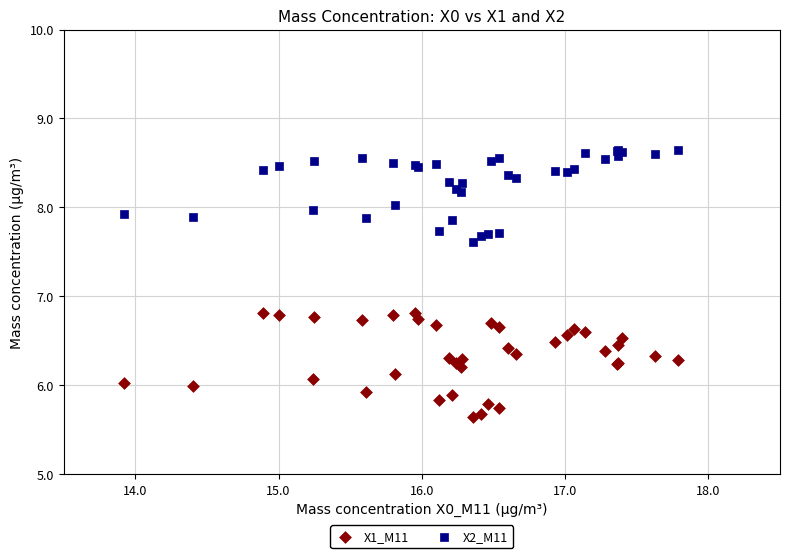

Which series contains the highest Y value?

X2_M11